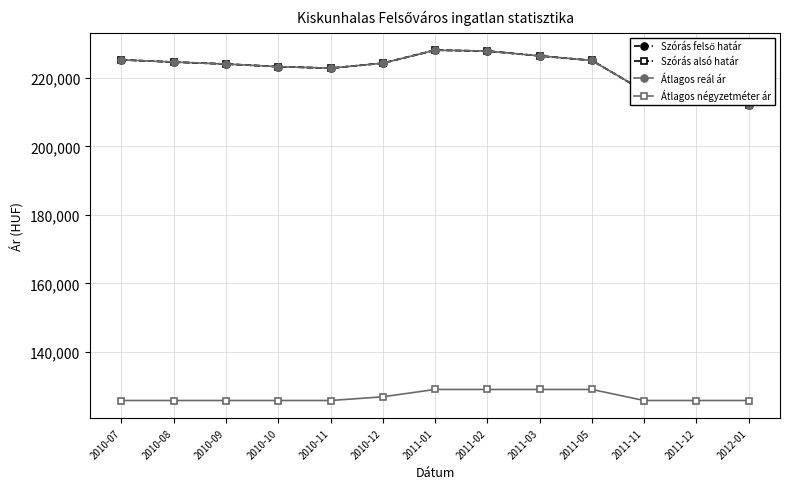

Between 2011-12 and 2011-03, which is larger?

2011-03